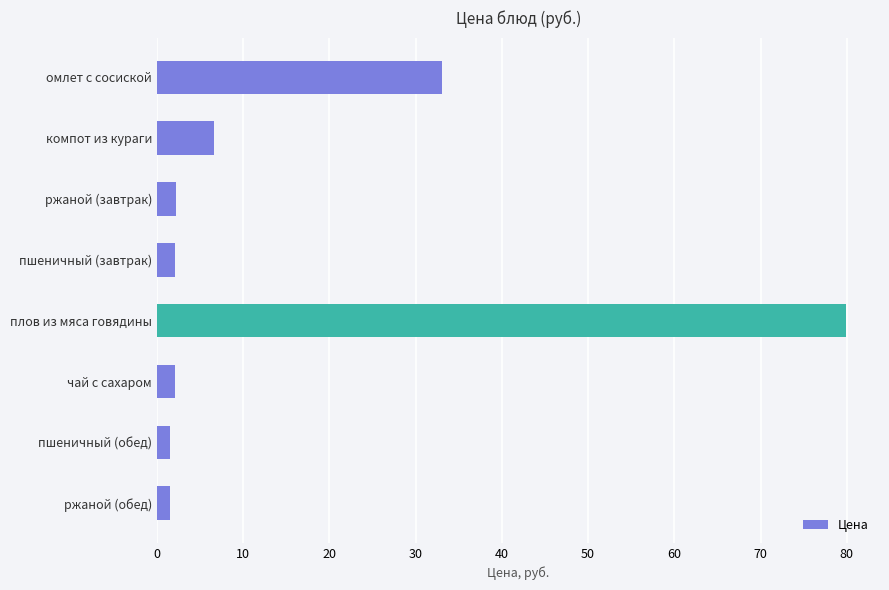

What is the difference between the second highest and minimum values?

31.6